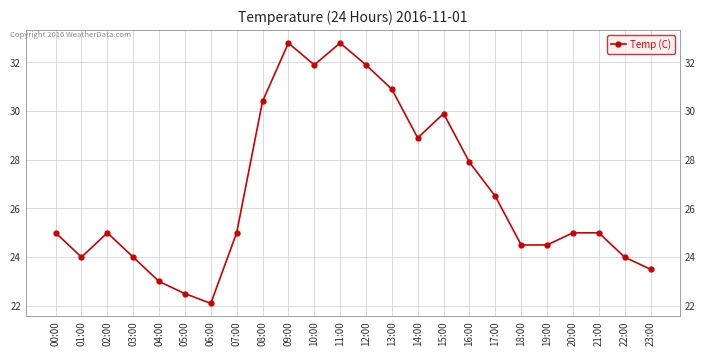

What is the difference between the values at 23:00 and 16:00?

4.4